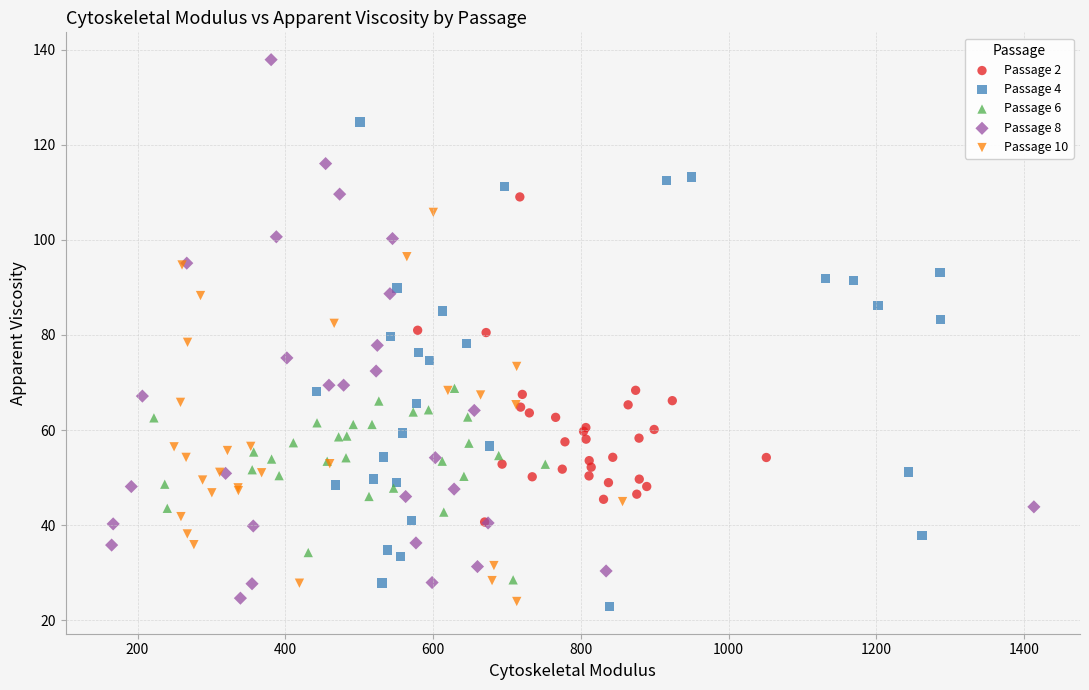

Which series has the widest spread of Y values?

Passage 8